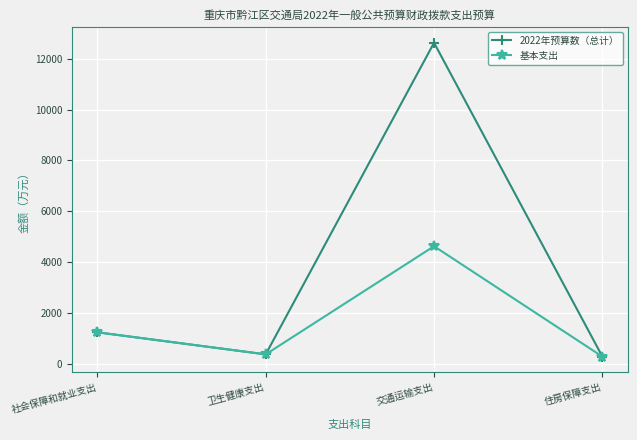

Rank the series by their average value, from lowest to highest.

基本支出, 2022年预算数（总计）